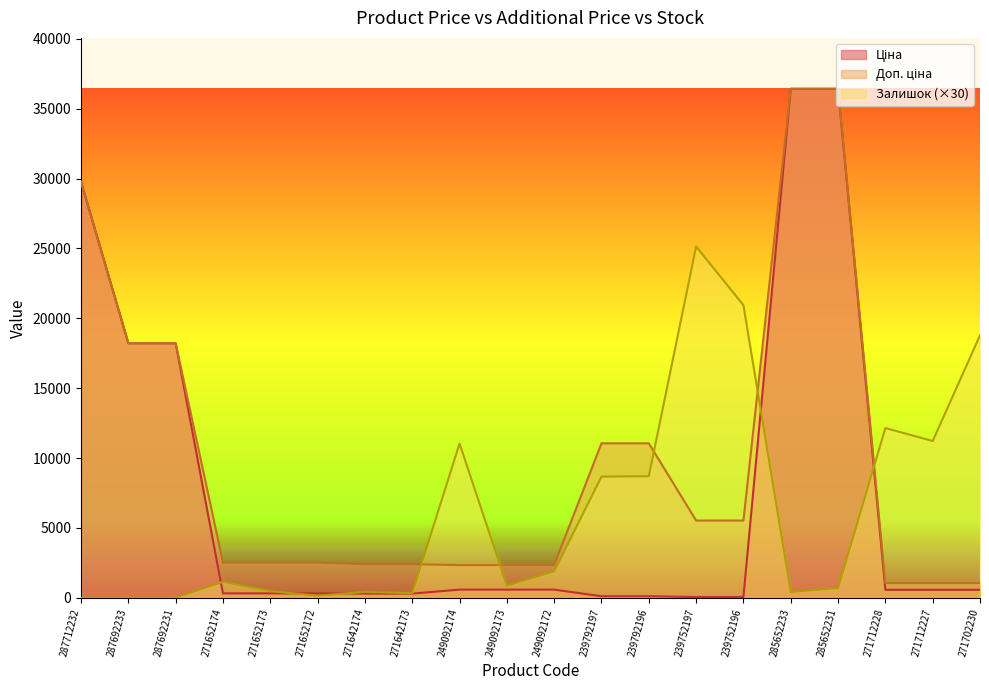

What is the label of the 11th point from the right?

249092173